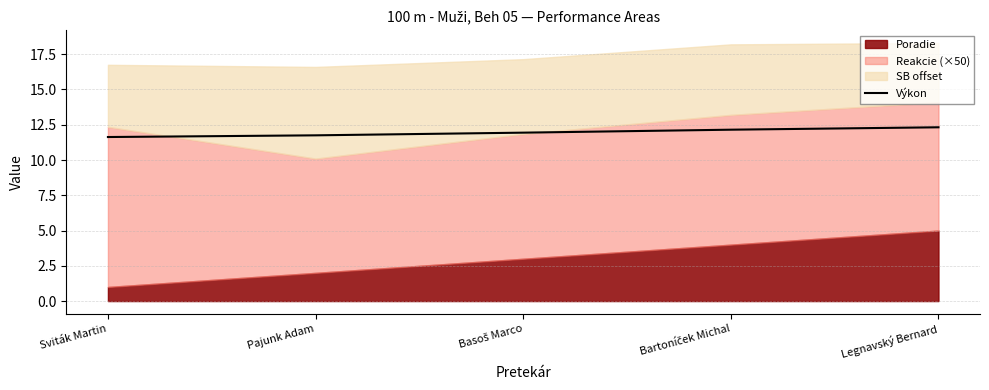

What is the maximum value for Výkon?

12.3